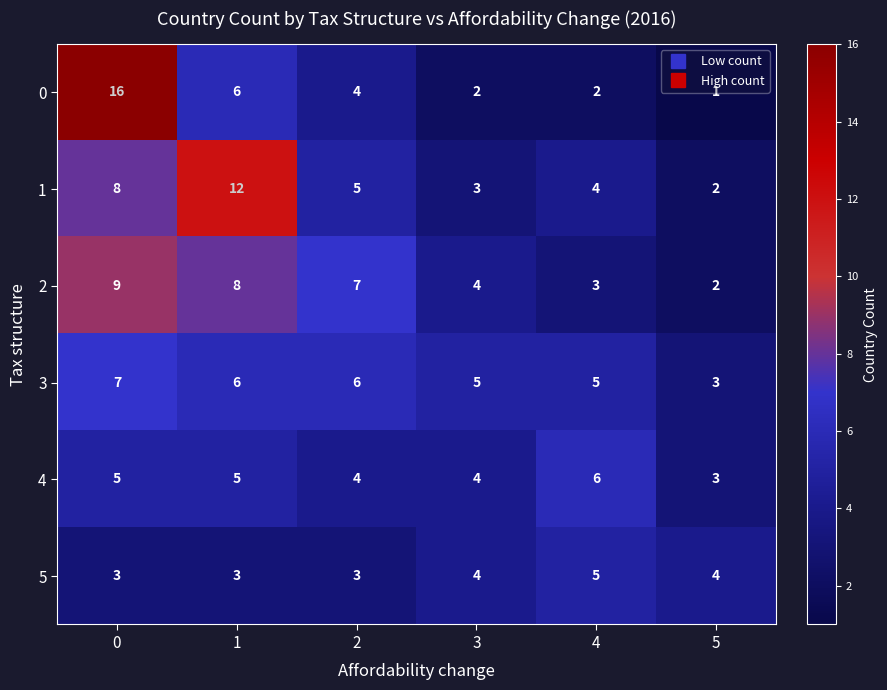

What is the sum of all 3 values?

32